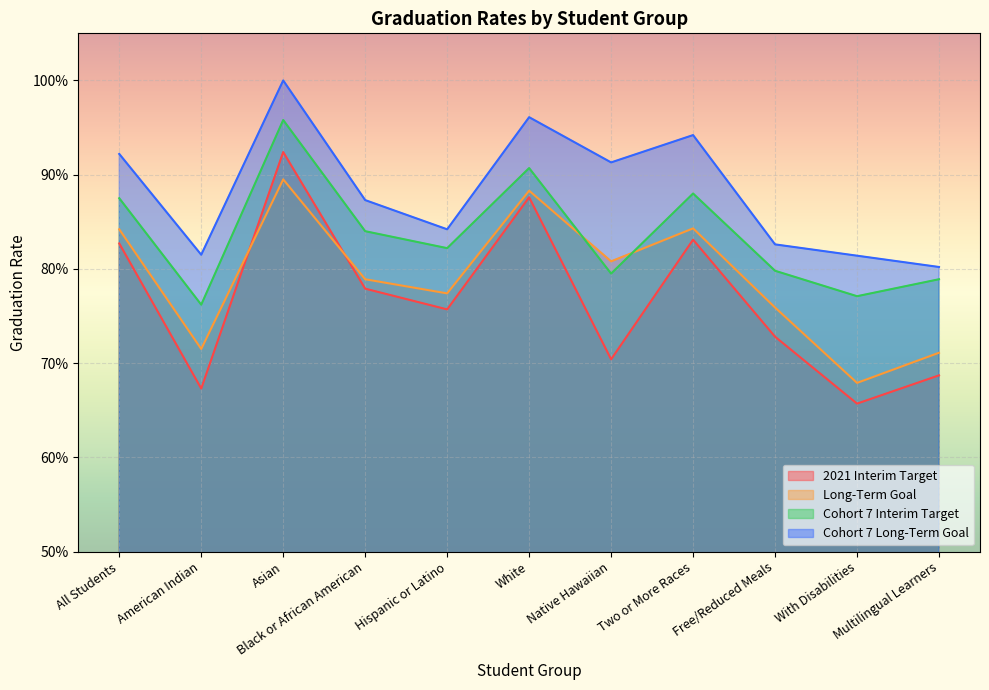

Is it true that Cohort 7 Interim Target equals 0.3 at American Indian?

False